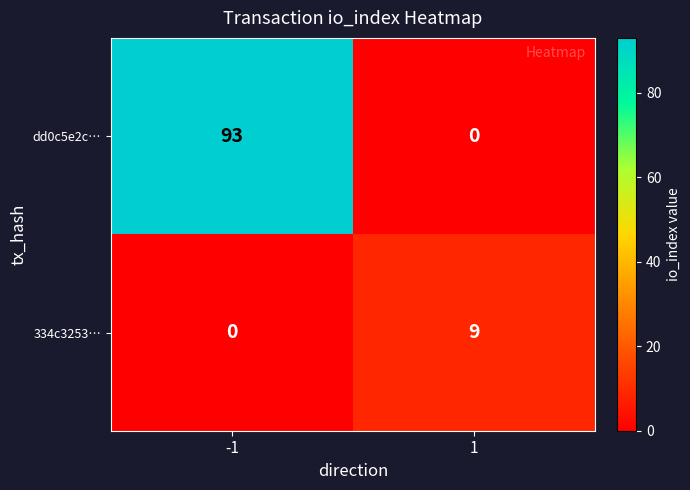

What is the spread (max minus min) of values at 1?

9